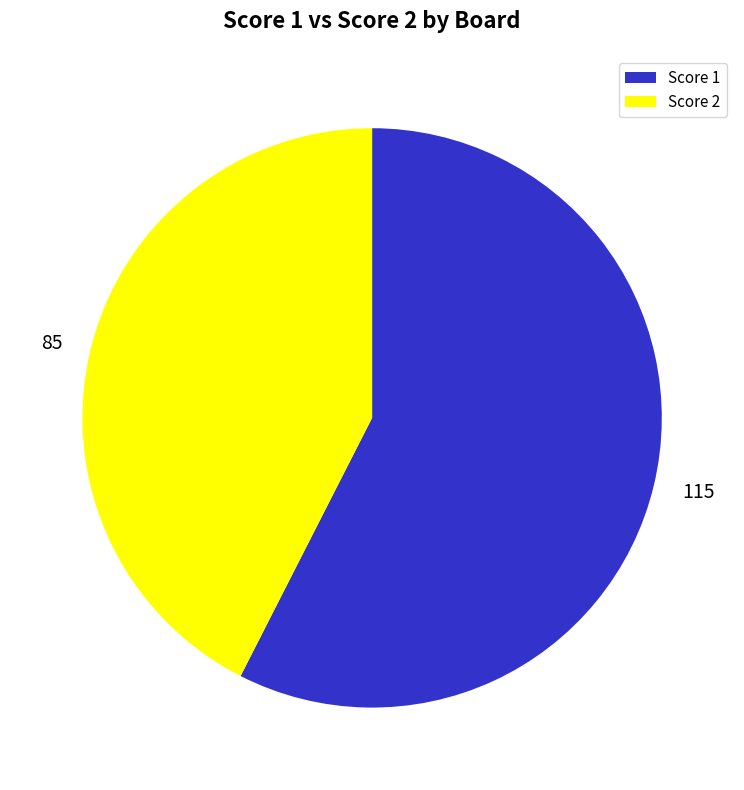

Do Score 2 and Score 1 together represent more than half of the pie?

Yes